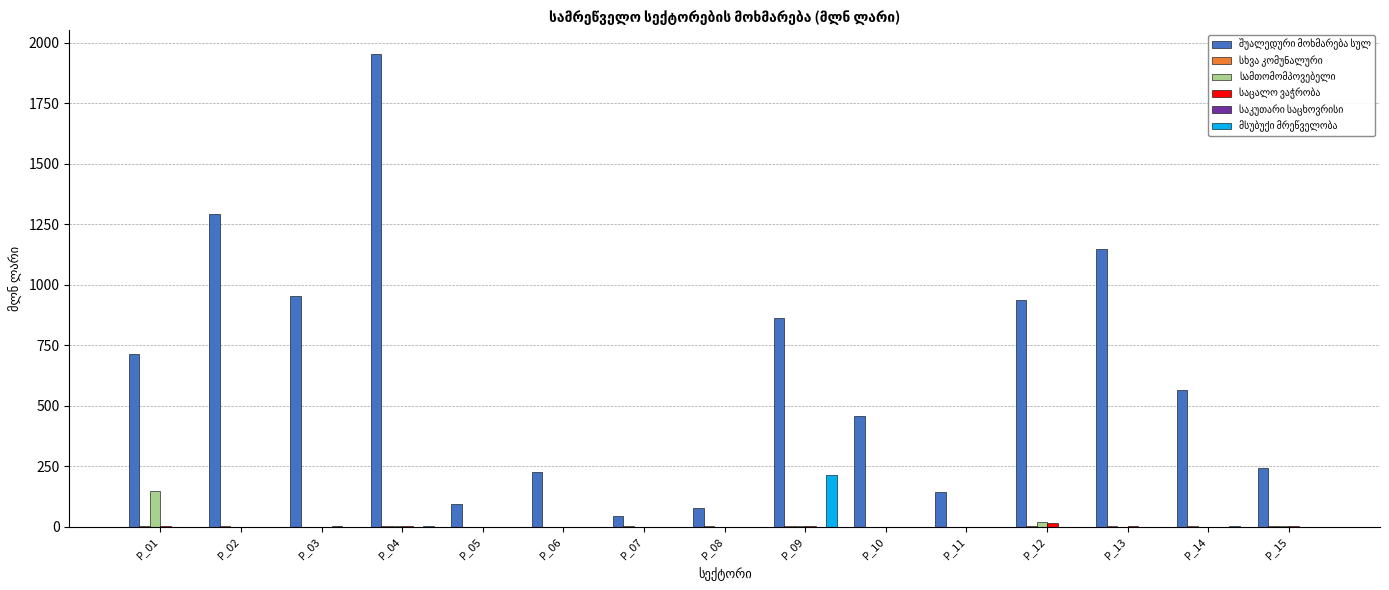

At which category does the chart reach its peak across all series?

P_04